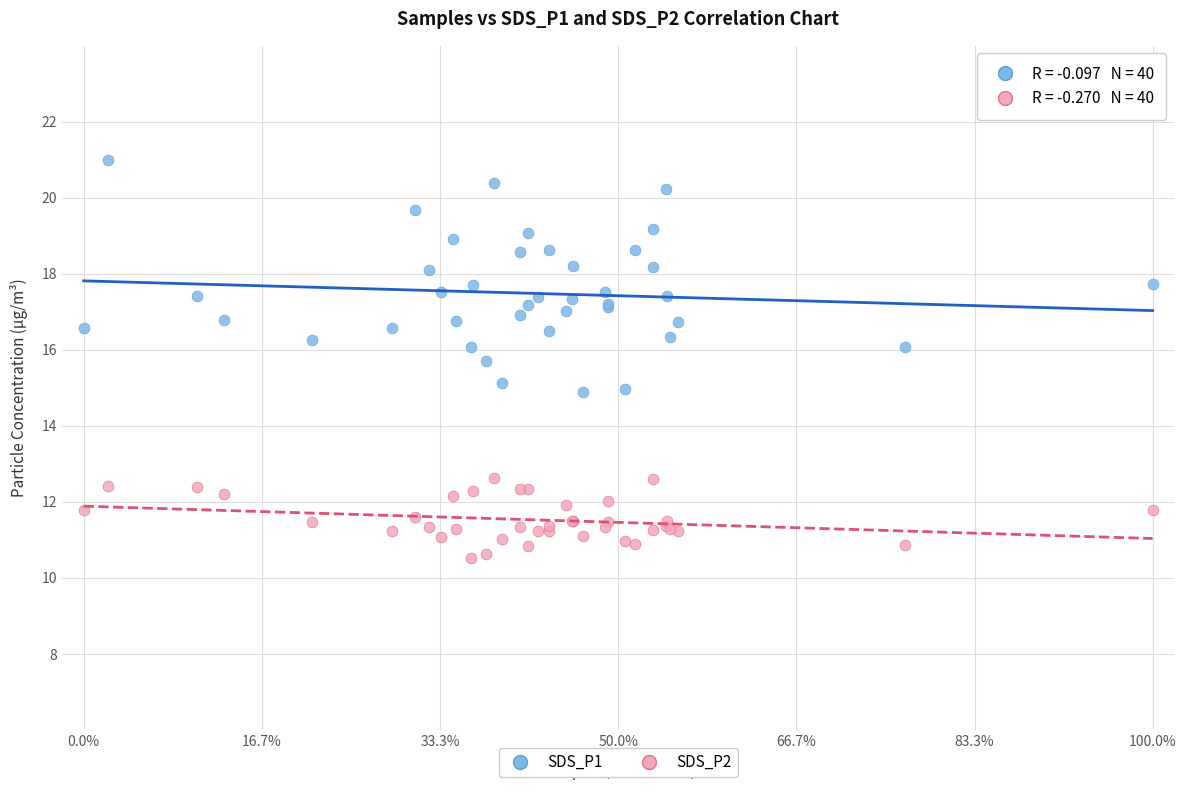

Which series has the widest spread of Y values?

SDS_P1